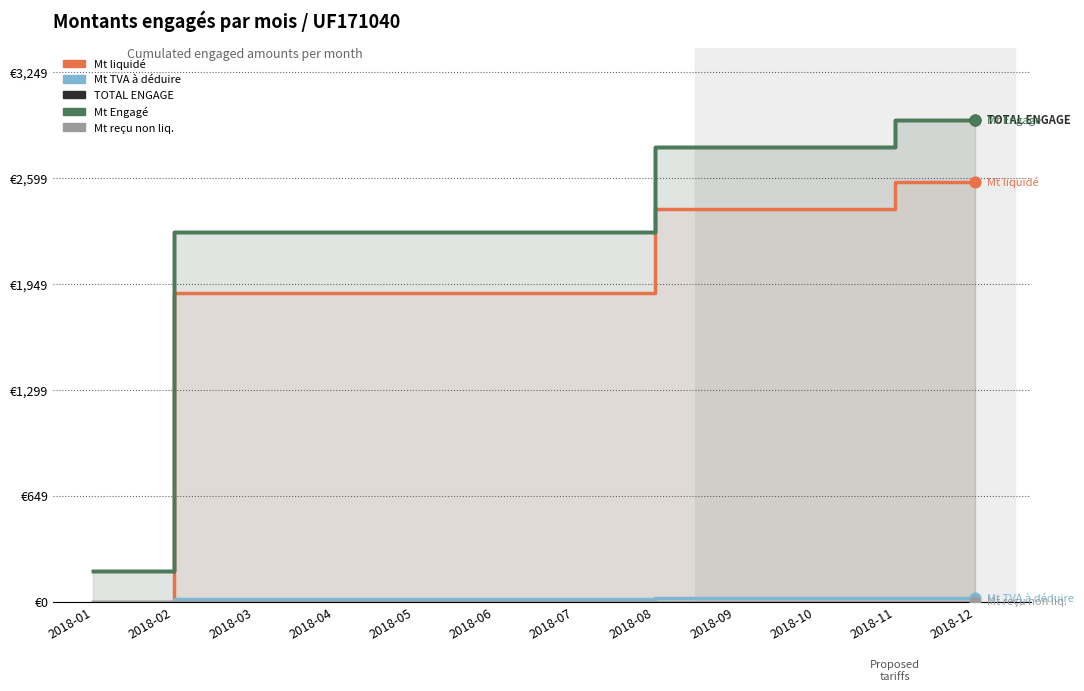

At how many categories does at least one series exceed 817?

11